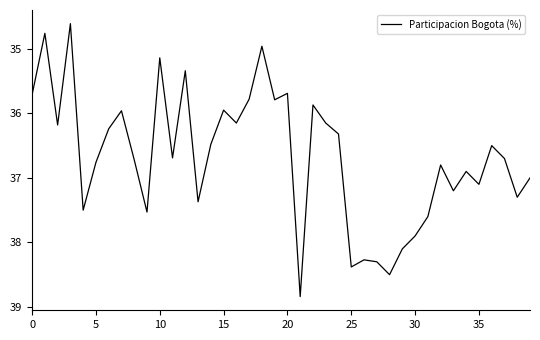

What is the maximum value shown in the chart?

38.8